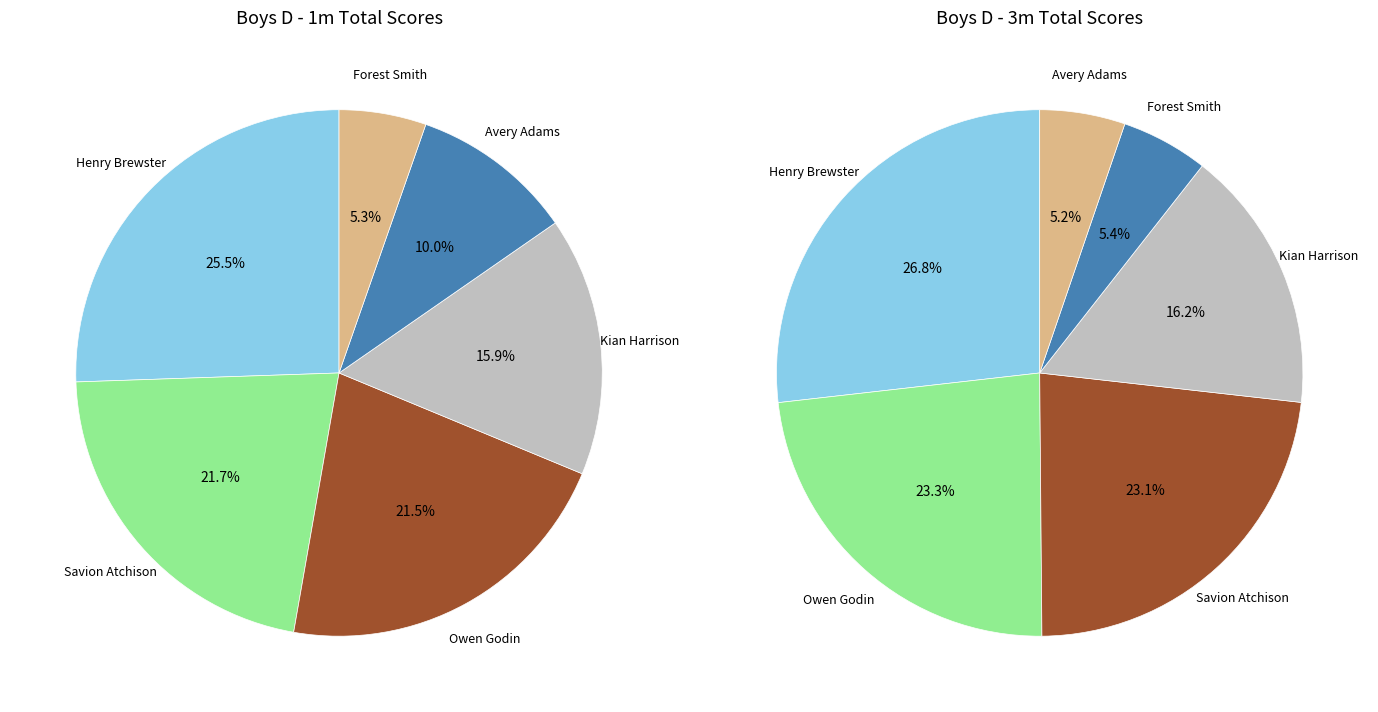

What percentage is the 1m slice, to the nearest percent?

26%